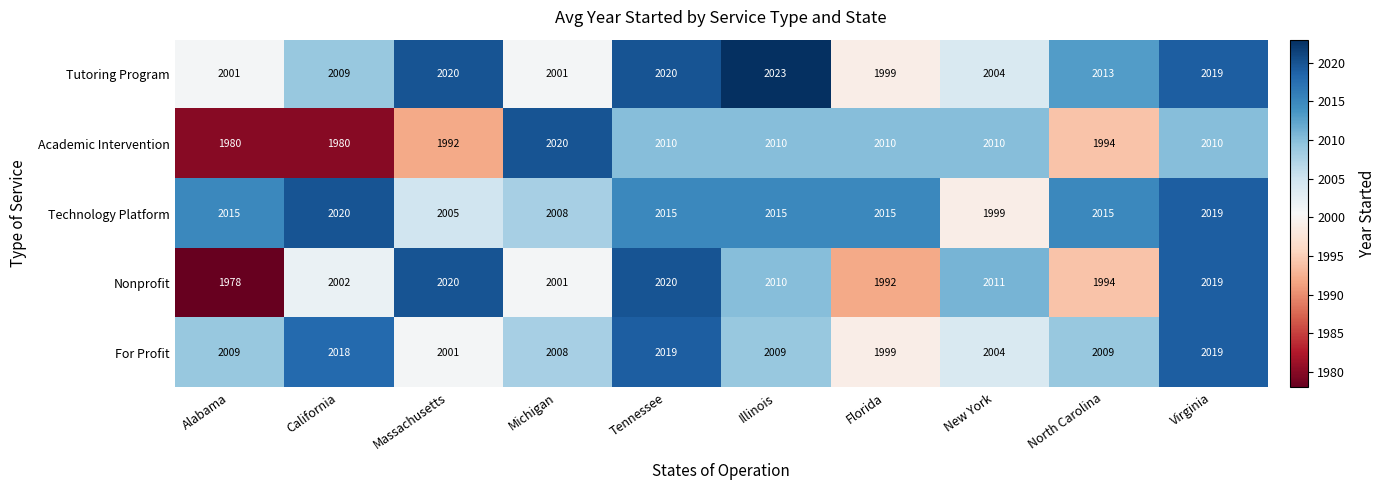

The value of Nonprofit at Tennessee is 2020. True or false?

True